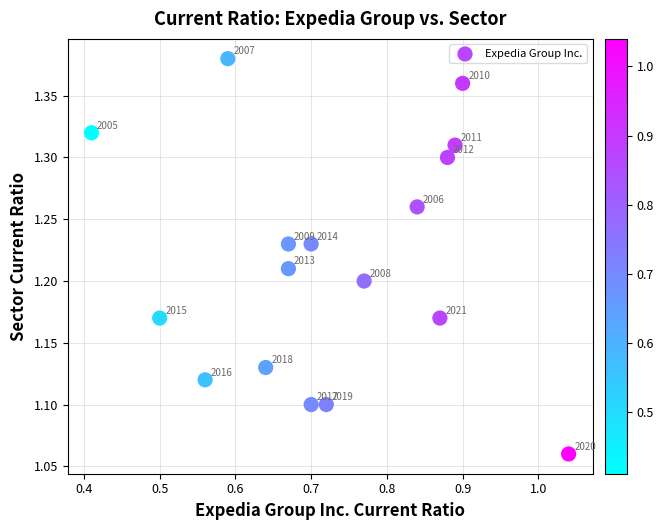

What is the range of X values (max minus min)?

0.6